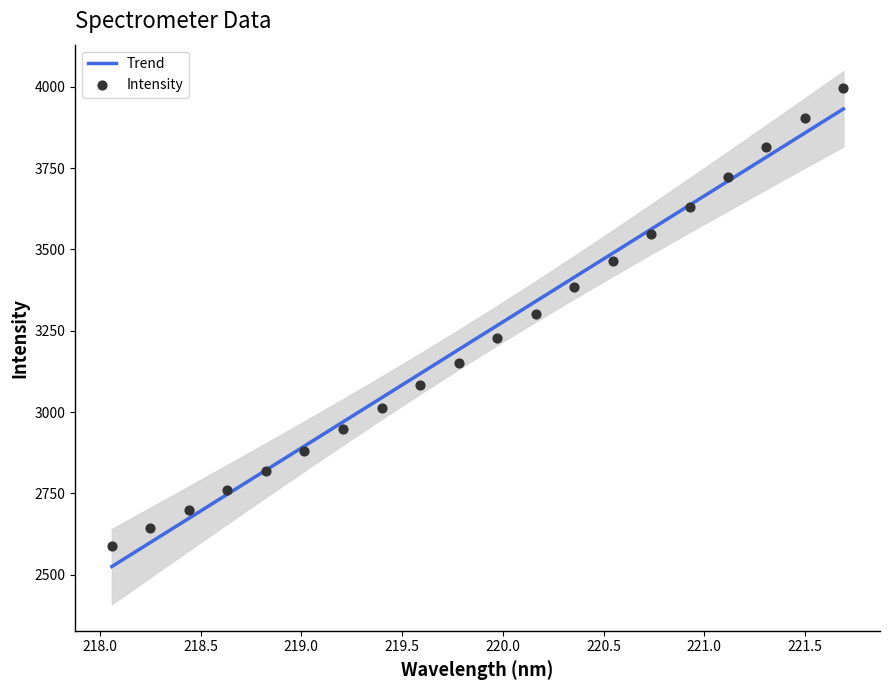

What is the maximum value for Trend?

3931.8